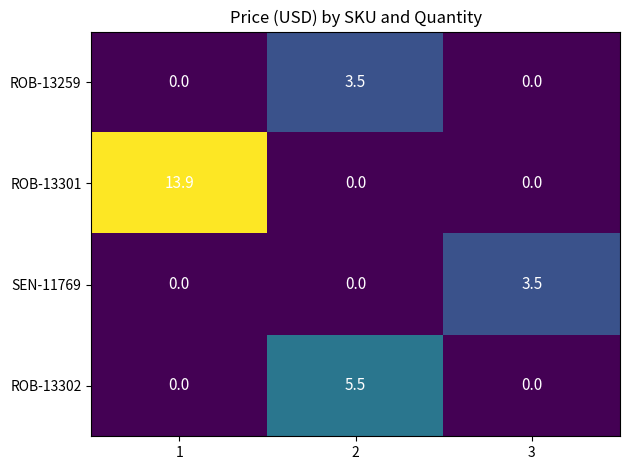

Reading left to right, list all the values displayed in this chart.

ROB-13259: 1=0.0	2=3.5	3=0.0
ROB-13301: 1=13.9	2=0.0	3=0.0
SEN-11769: 1=0.0	2=0.0	3=3.5
ROB-13302: 1=0.0	2=5.5	3=0.0